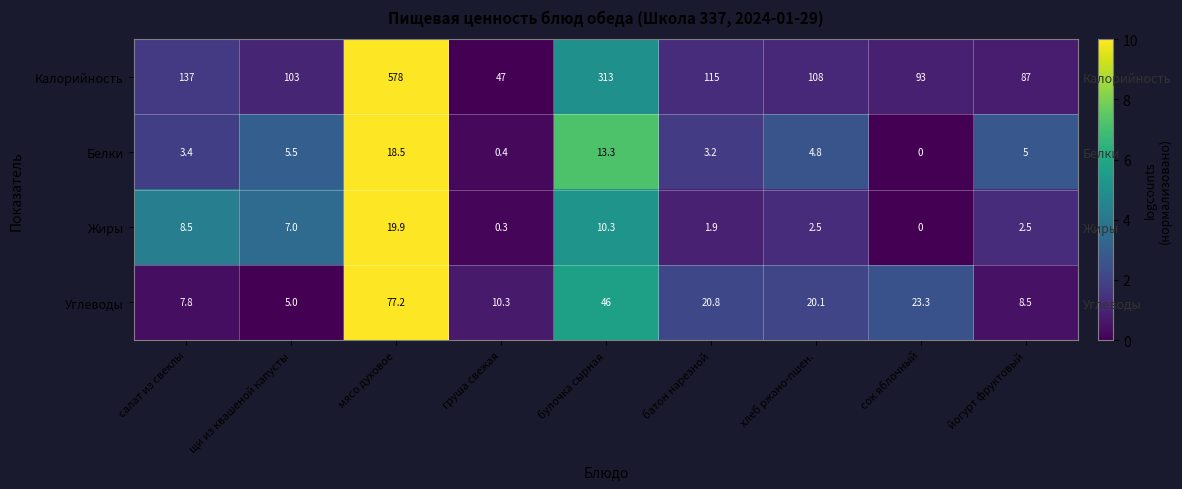

Where does the Жиры series first go above 1?

салат из свеклы